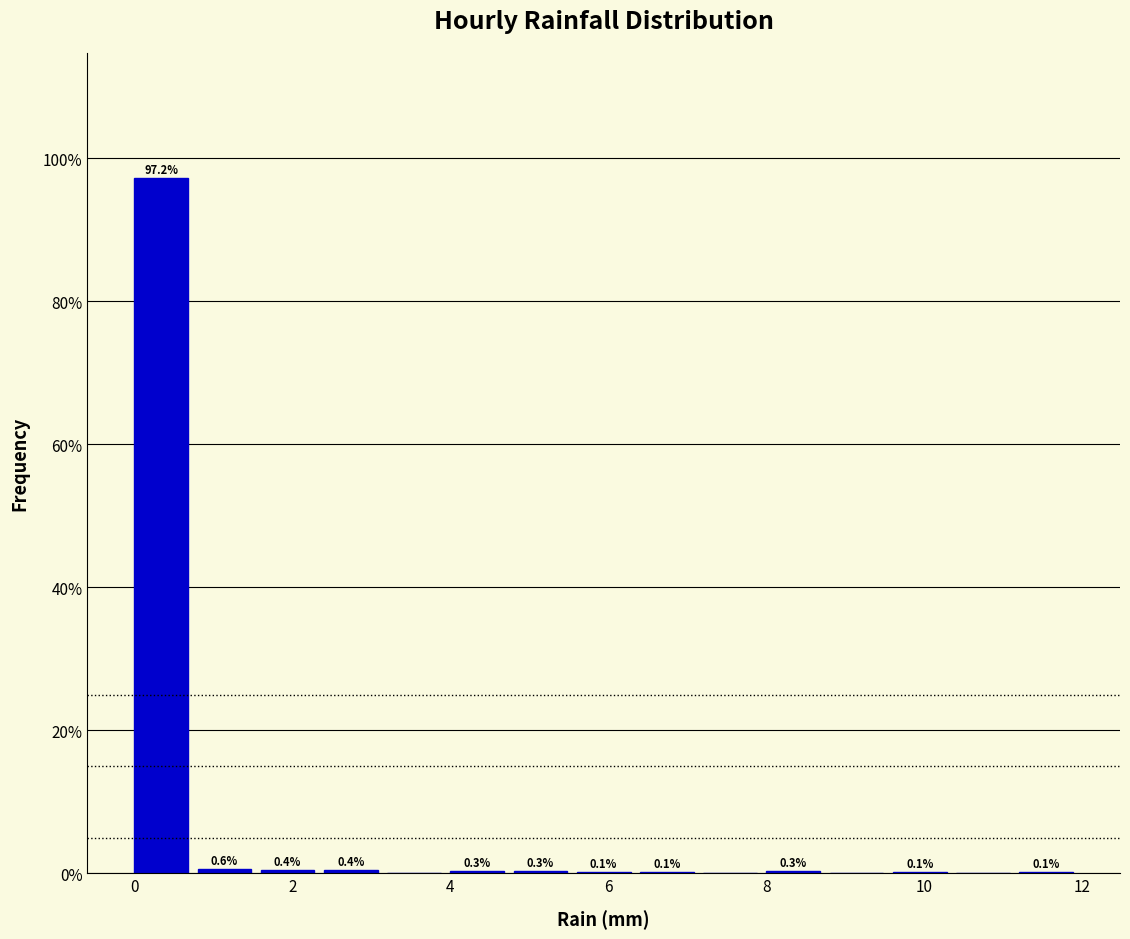

Which range on the x-axis has the tallest bar?

0.0 to 0.8